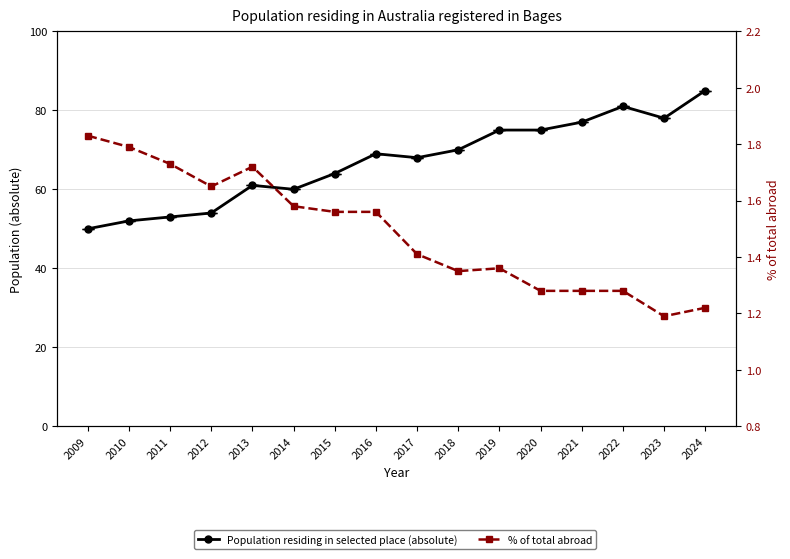

What is the value of the % of total abroad point at the 3rd from the left?

1.7